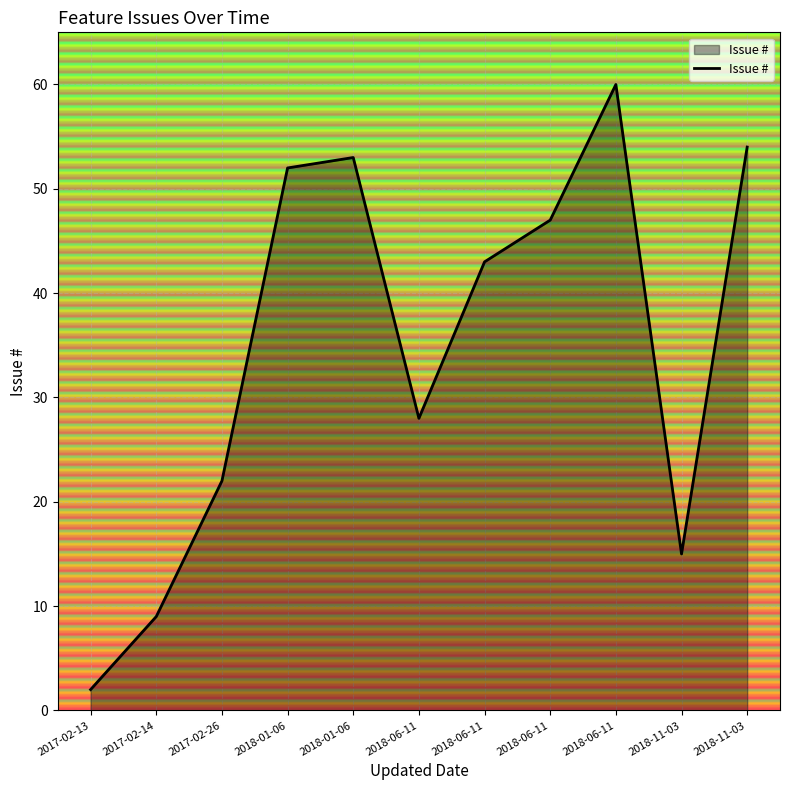

The value at 2017-02-13 is 3. True or false?

False